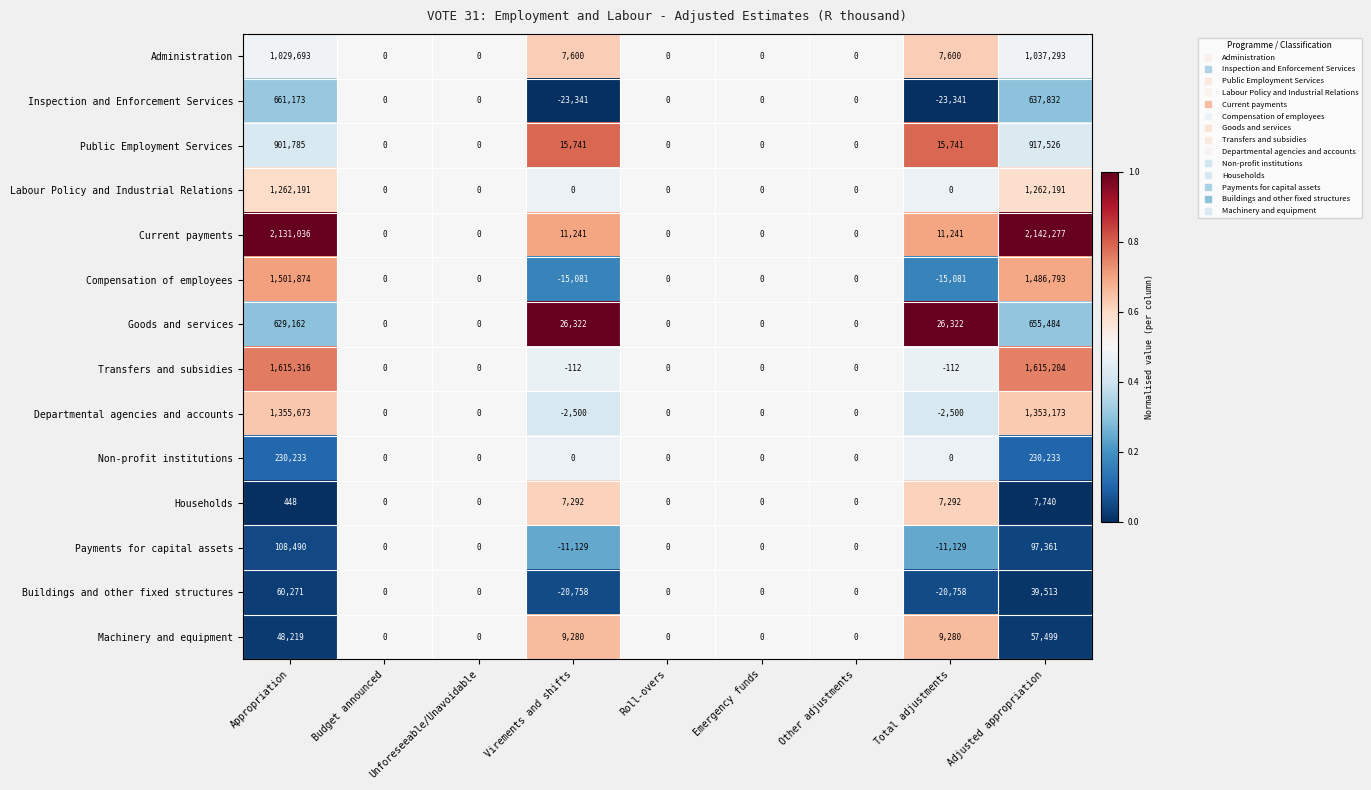

Which series changed the most between Unforeseeable/Unavoidable and Total adjustments?

Goods and services